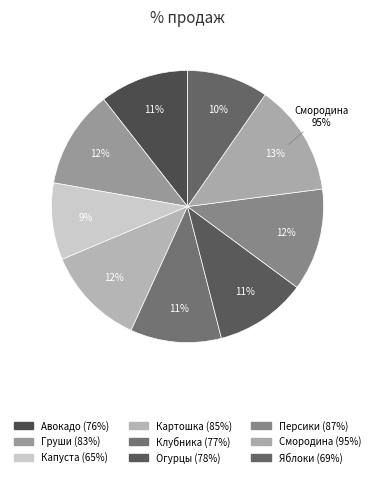

To the nearest percent, what percentage of the pie is Огурцы?

11%